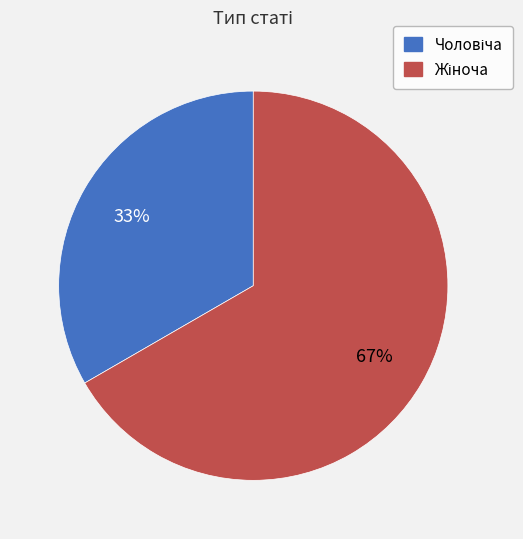

Is there a majority slice in this chart?

Yes